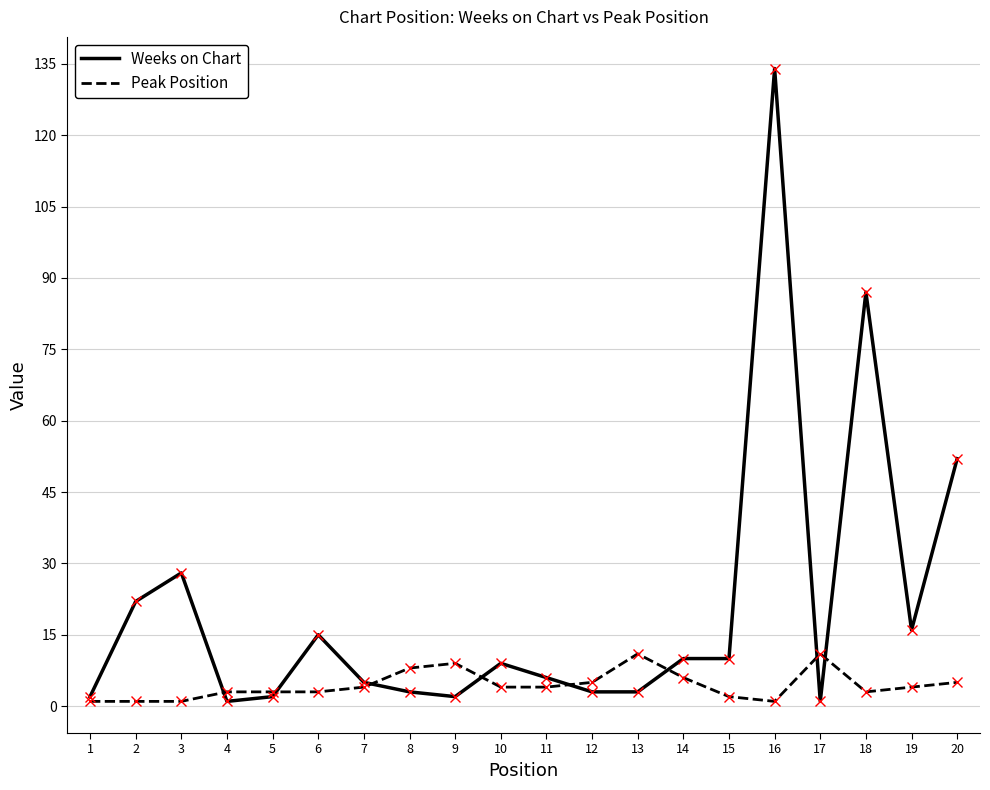

How many distinct data groups are displayed?

2